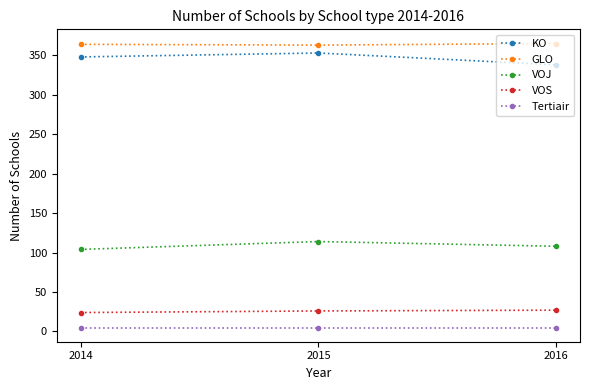

What is the value of the Tertiair point at the 2nd from the left?

5